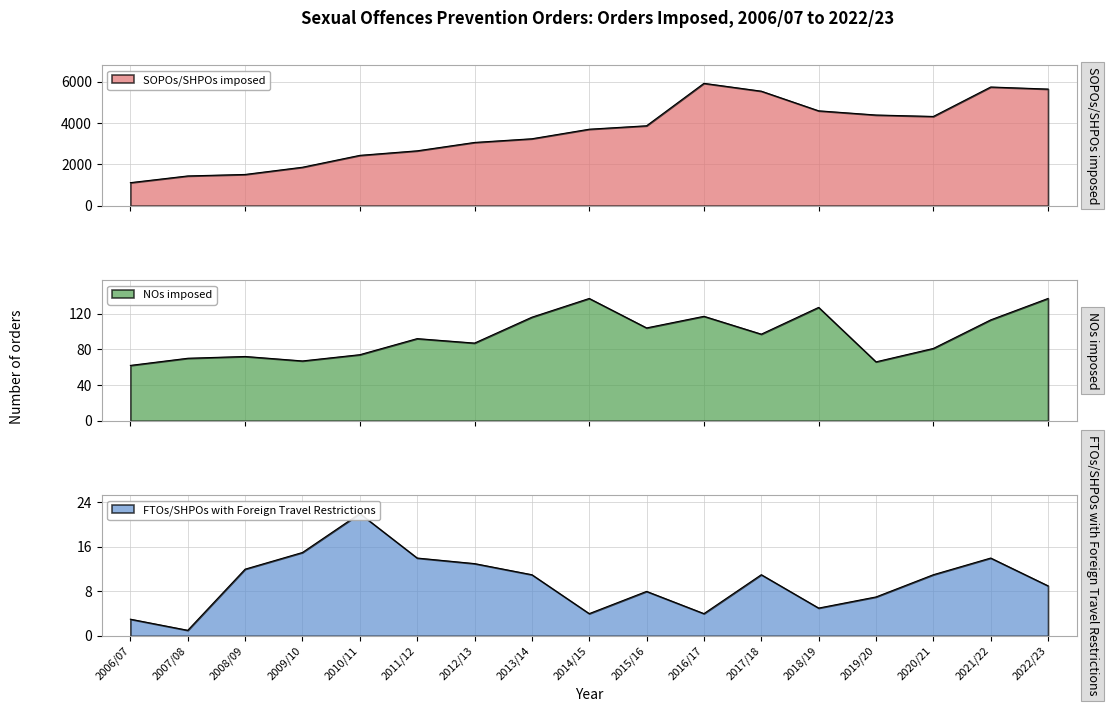

How many series are shown in this chart?

3